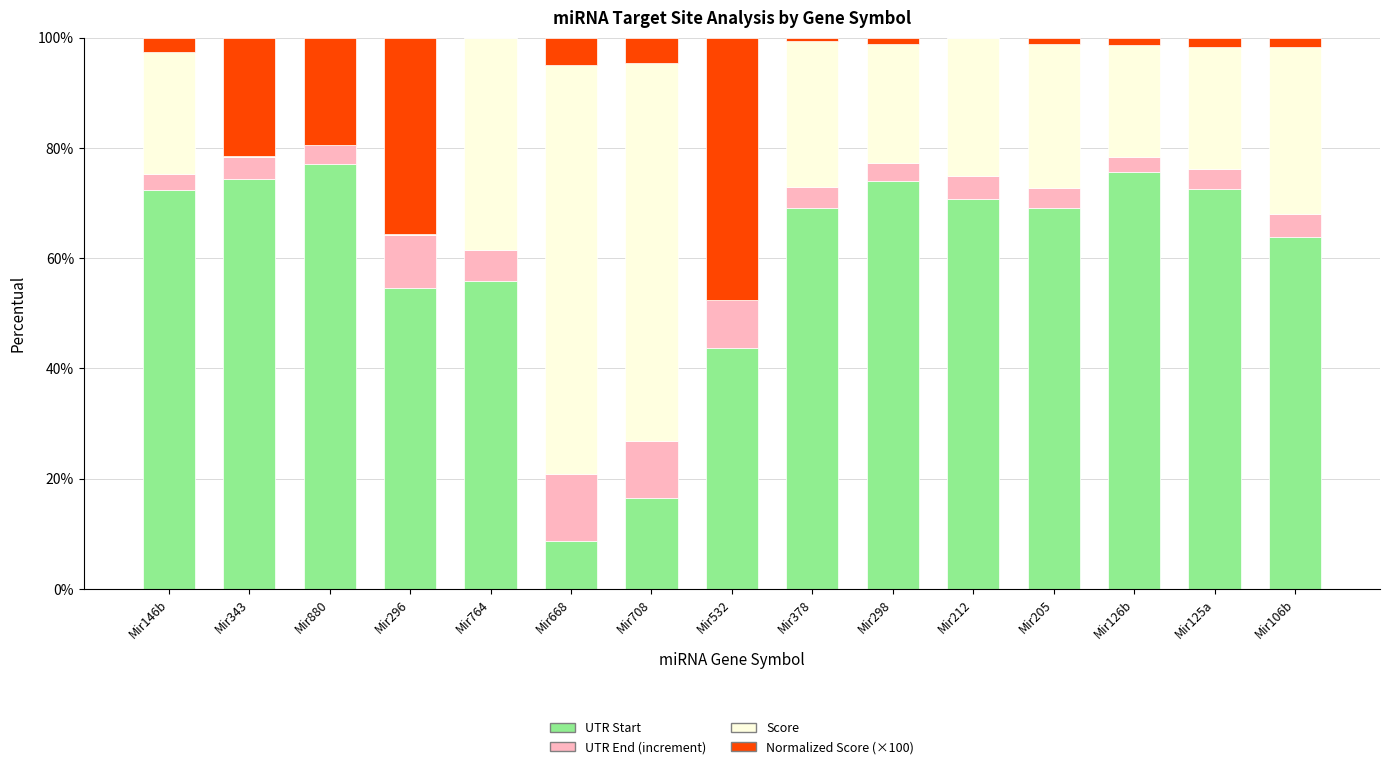

At which label is UTR Start closest to 42?

Mir532